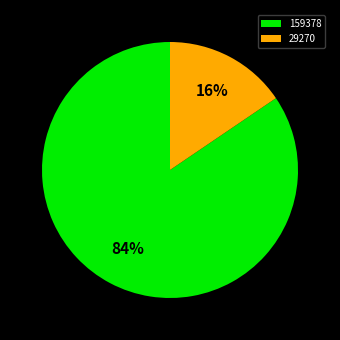

Which category has the smallest portion of the pie?

29270